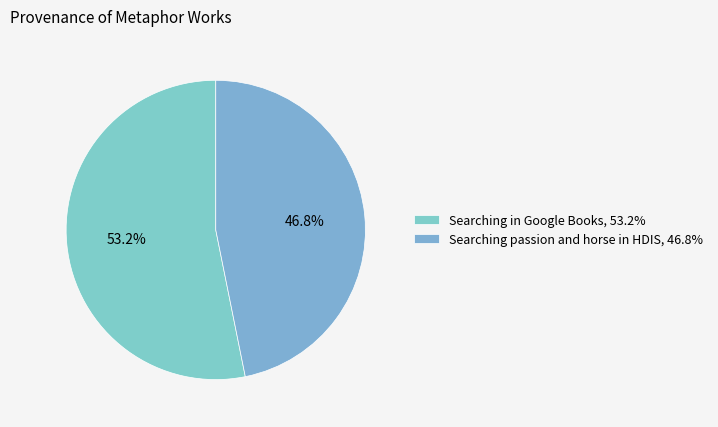

To the nearest percent, what percentage of the pie is Searching passion and horse in HDIS?

47%